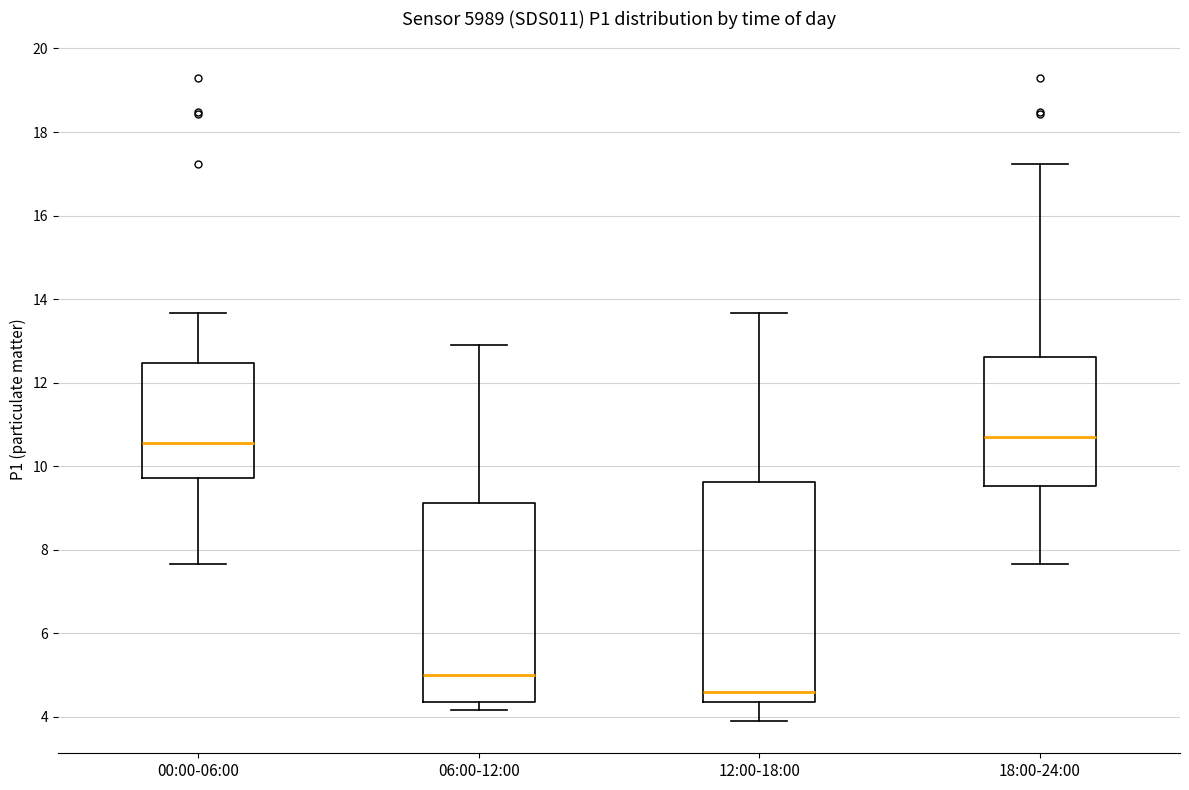

Reading left to right, transcribe this box plot: for each box, give where its median line is, the range the box spans, and where its two whiskers end, as read against the y-axis. The values are not printed on the chart, so give them approximately, as read against the axis.

00:00-06:00: median 10.6, box 9.8 to 12.4, whiskers 7.6 to 13.6
06:00-12:00: median 5.0, box 4.4 to 9.2, whiskers 4.2 to 13.0
12:00-18:00: median 4.6, box 4.4 to 9.6, whiskers 4.0 to 13.6
18:00-24:00: median 10.8, box 9.6 to 12.6, whiskers 7.6 to 17.2